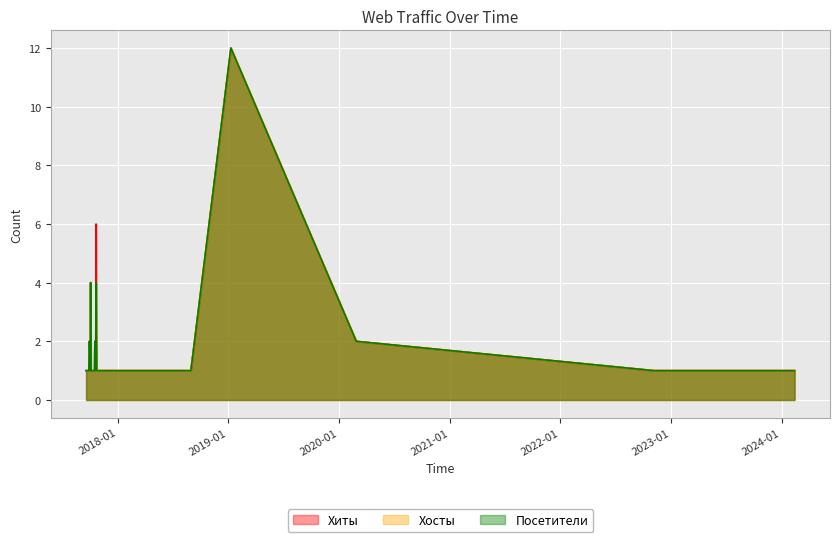

The value of Хосты at 2024-02-02 is 1. True or false?

False